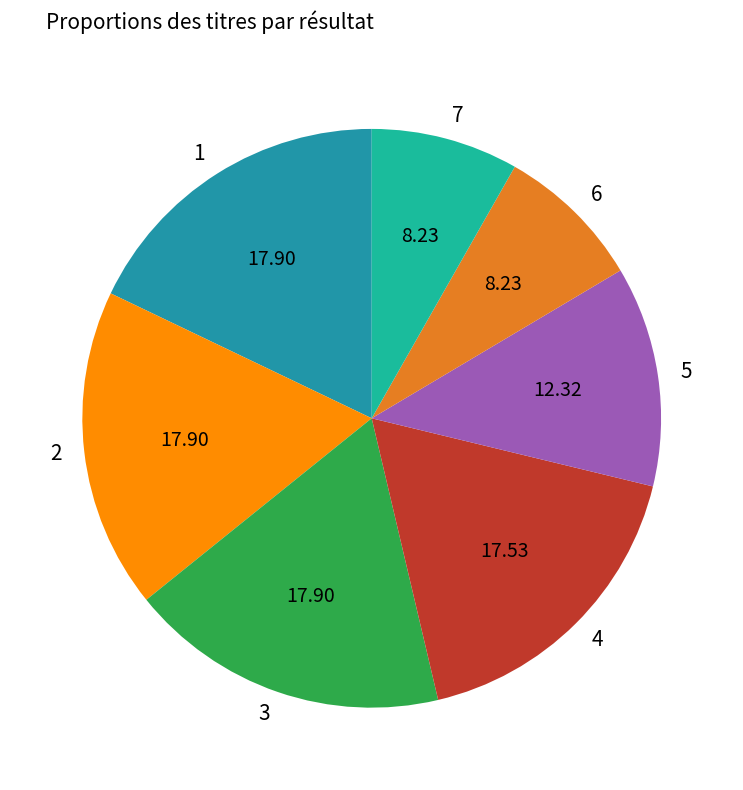

Which has a higher value, 6 or 2?

2